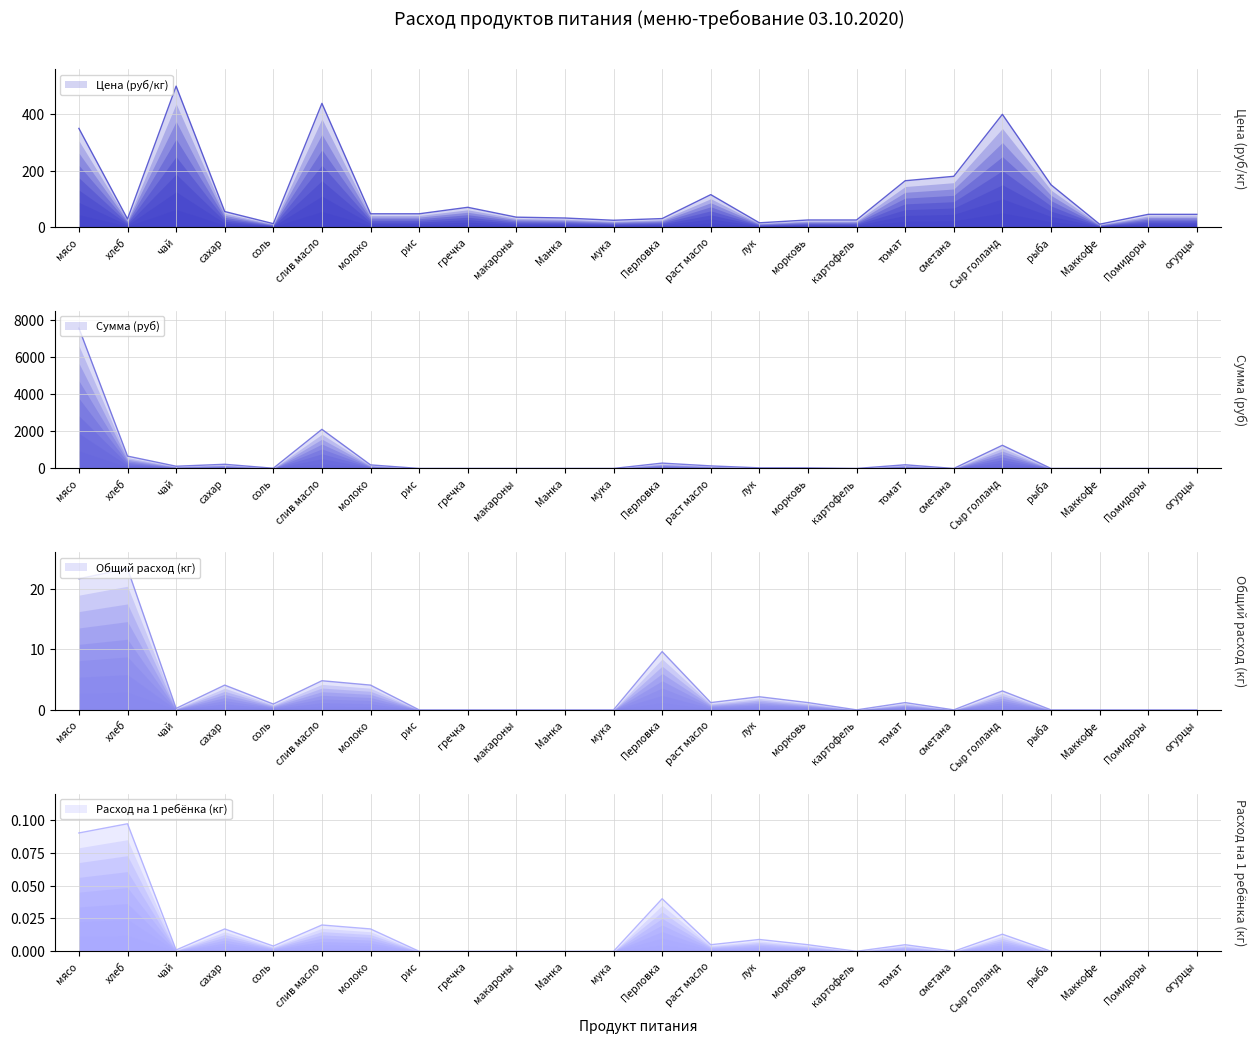

Reading right to left, what are all the values shown in this chart?

Цена (руб/кг): огурцы=45.0	Помидоры=45.0	Маккофе=10.0	рыба=150.0	Сыр голланд=400.0	сметана=180.0	томат=164.3	картофель=25.0	морковь=25.0	лук=15.0	раст масло=115.0	Перловка=30.0	мука=24.0	Манка=32.0	макароны=35.0	гречка=70.0	рис=47.0	молоко=47.0	слив масло=438.9	соль=12.0	сахар=55.0	чай=500.0	хлеб=28.6	мясо=350.0
Сумма (руб): огурцы=0.0	Помидоры=0.0	Маккофе=0.0	рыба=0.0	Сыр голланд=1248.0	сметана=0.0	томат=197.2	картофель=0.0	морковь=30.0	лук=32.4	раст масло=138.0	Перловка=288.0	мука=0.0	Манка=0.0	макароны=0.0	гречка=0.0	рис=0.0	молоко=191.8	слив масло=2106.7	соль=11.5	сахар=224.4	чай=120.0	хлеб=665.1	мясо=7560.0
Общий расход (кг): огурцы=0.0	Помидоры=0.0	Маккофе=0.0	рыба=0.0	Сыр голланд=3.1	сметана=0.0	томат=1.2	картофель=0.0	морковь=1.2	лук=2.2	раст масло=1.2	Перловка=9.6	мука=0.0	Манка=0.0	макароны=0.0	гречка=0.0	рис=0.0	молоко=4.1	слив масло=4.8	соль=1.0	сахар=4.1	чай=0.2	хлеб=23.3	мясо=21.6
Расход на 1 ребёнка (кг): огурцы=0.0	Помидоры=0.0	Маккофе=0.0	рыба=0.0	Сыр голланд=0.0	сметана=0.0	томат=0.0	картофель=0.0	морковь=0.0	лук=0.0	раст масло=0.0	Перловка=0.0	мука=0.0	Манка=0.0	макароны=0.0	гречка=0.0	рис=0.0	молоко=0.0	слив масло=0.0	соль=0.0	сахар=0.0	чай=0.0	хлеб=0.1	мясо=0.1